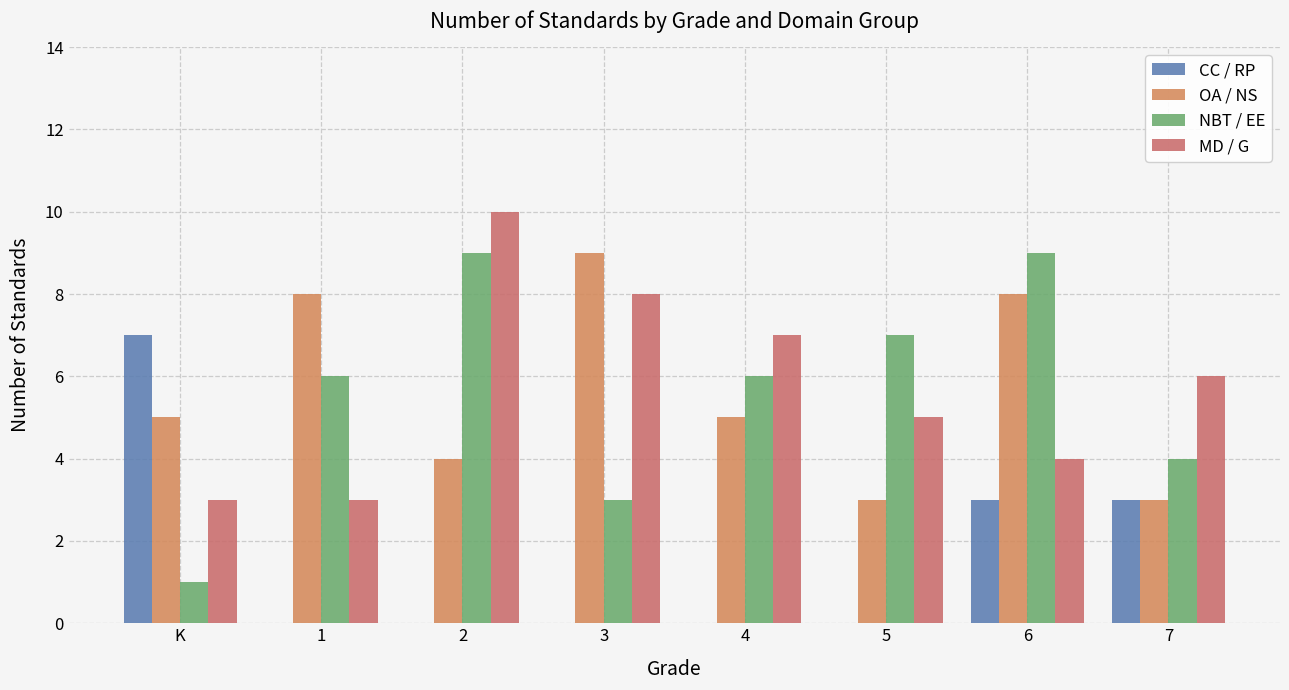

Which label corresponds to the largest value in the chart?

2